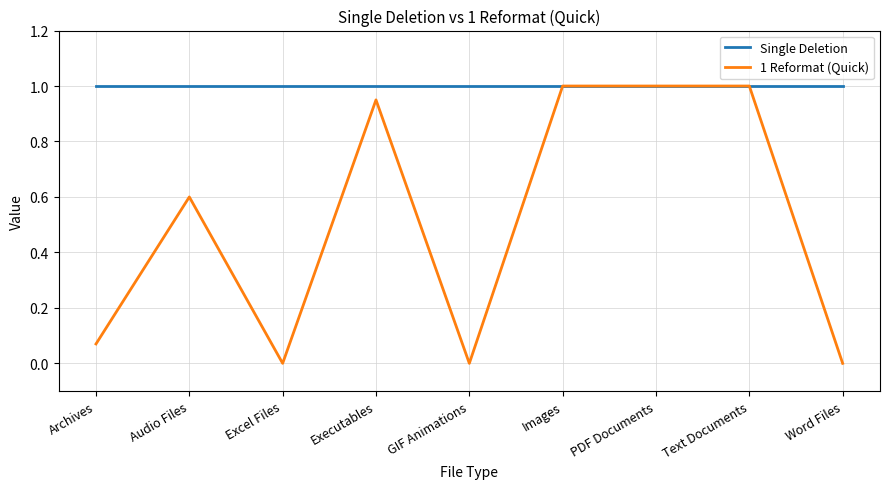

What is the difference between the maximum and minimum values in the 1 Reformat (Quick) series?

1.0